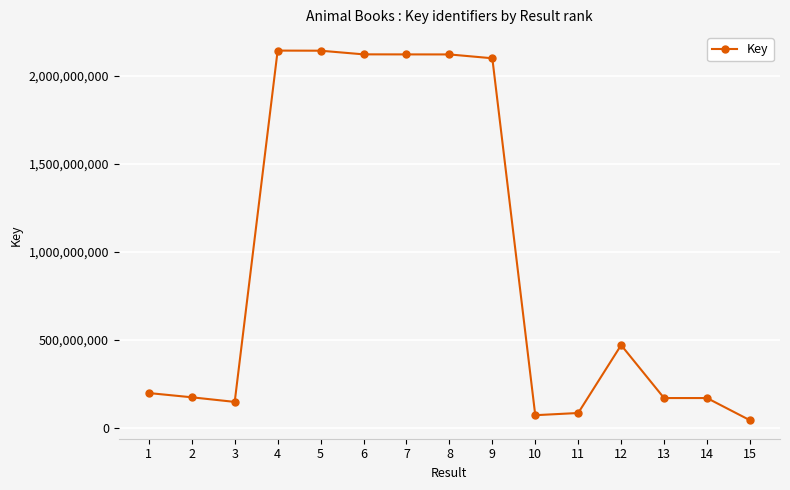

What is the minimum value shown in the chart?

44689816